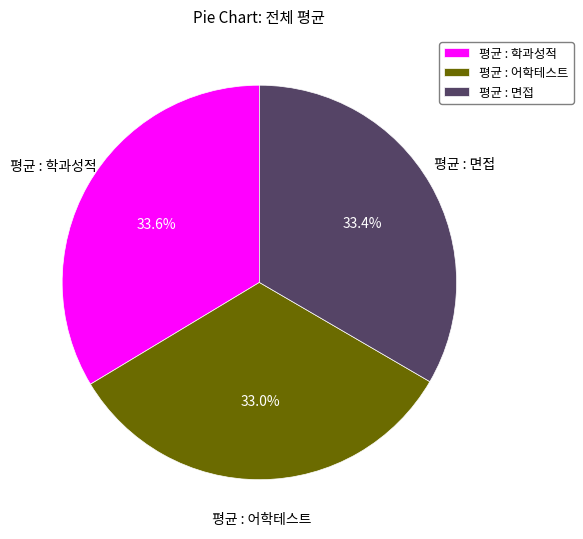

Do 평균 : 학과성적 and 평균 : 면접 together represent more than half of the pie?

Yes